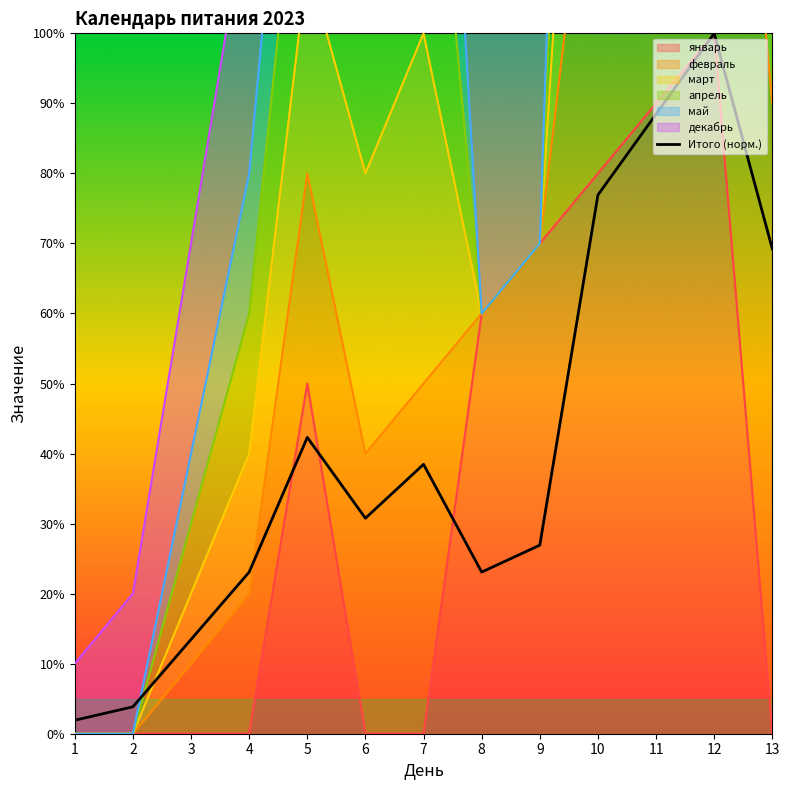

Where is the first local maximum?

5